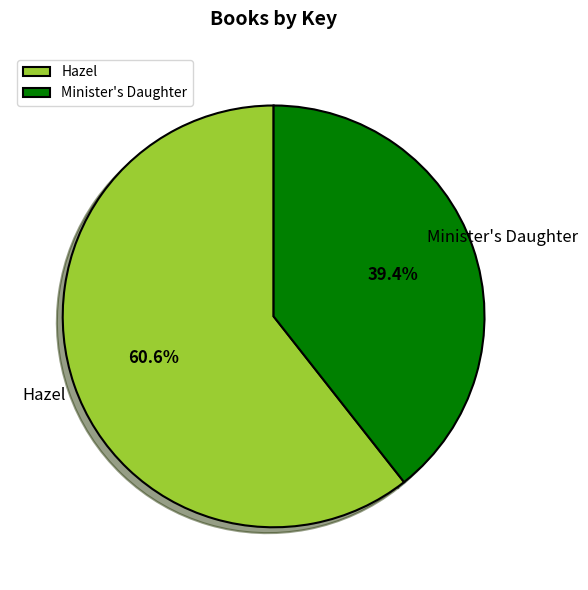

How many segments does this pie chart have?

2